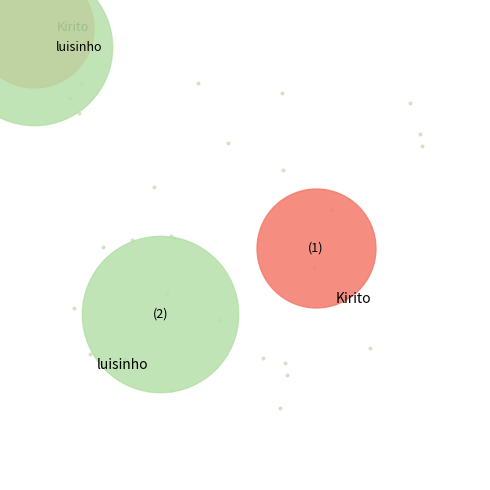

What percentage is the 2 slice, to the nearest percent?

63%